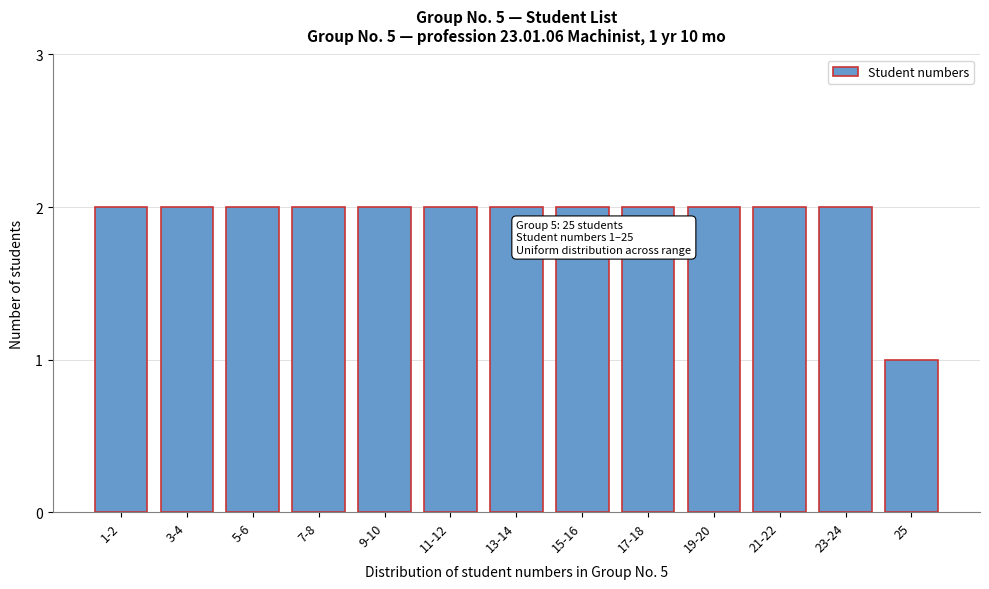

Reading left to right, list all the values displayed in this chart.

1-2=2	3-4=2	5-6=2	7-8=2	9-10=2	11-12=2	13-14=2	15-16=2	17-18=2	19-20=2	21-22=2	23-24=2	25=1